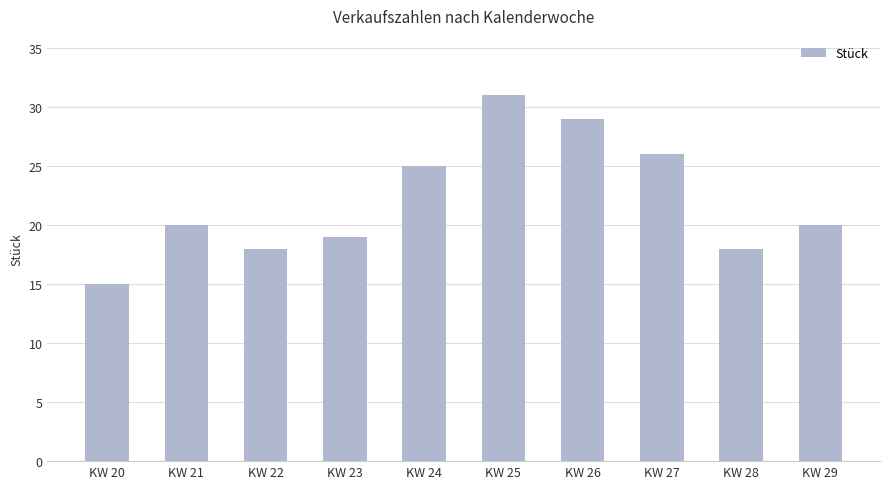

What is the sum of the values at KW 21 and KW 27?

46